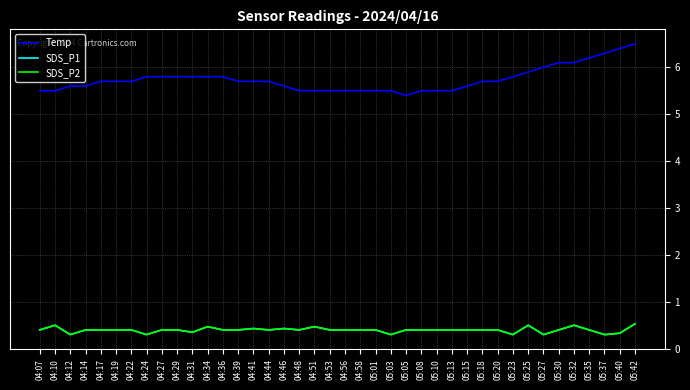

True or false: SDS_P1 has more than 1 points higher than both neighbors.

True